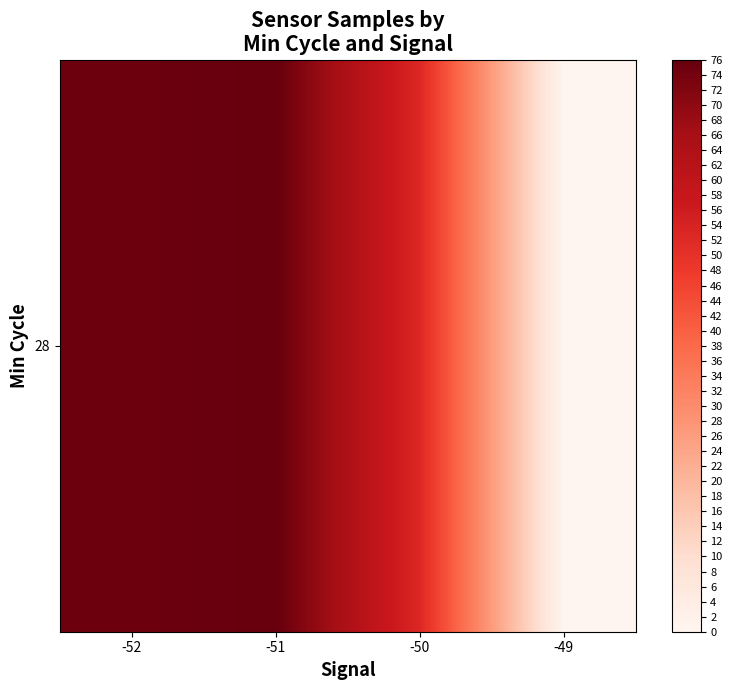

What is the sum of all values?

203.3